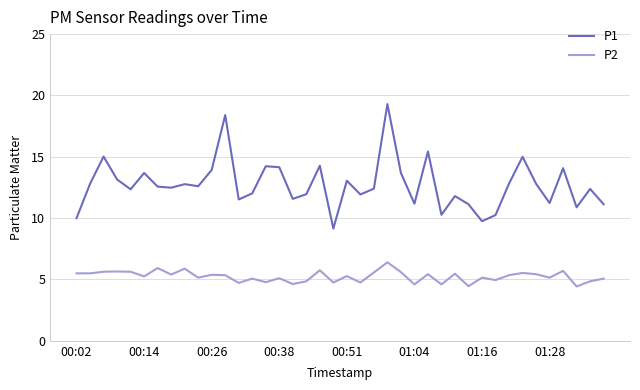

What is the difference between the maximum and minimum values in the P2 series?

2.0